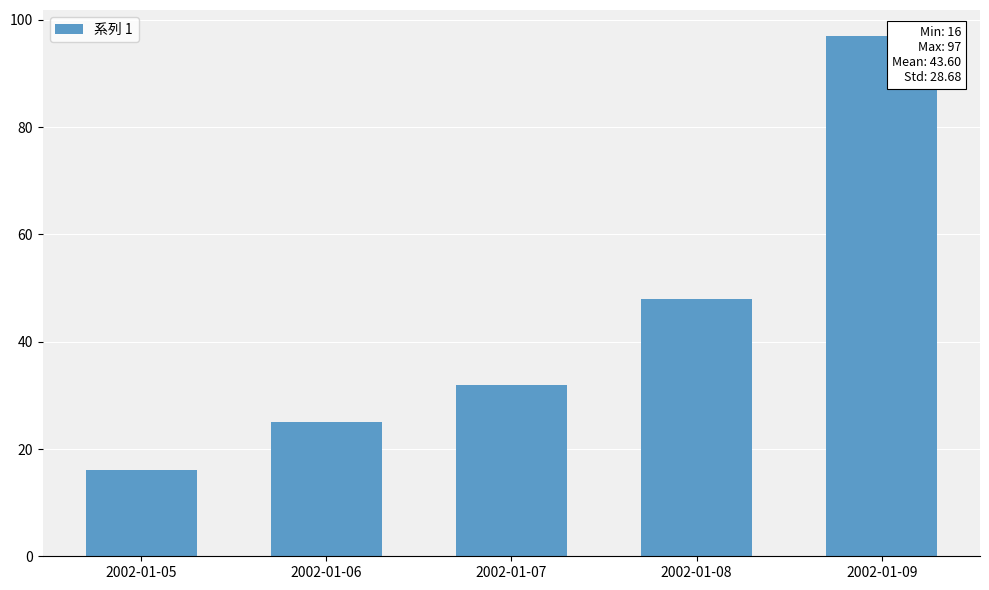

What is the maximum value shown in the chart?

97